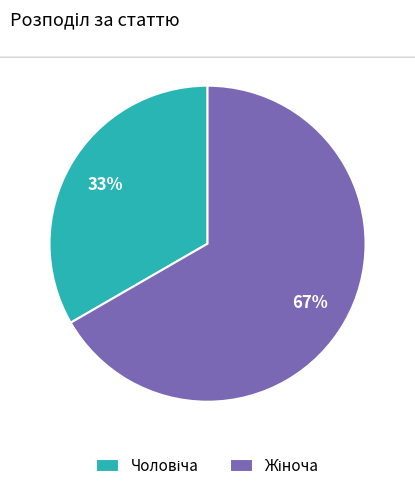

Does any single category account for the majority?

Yes